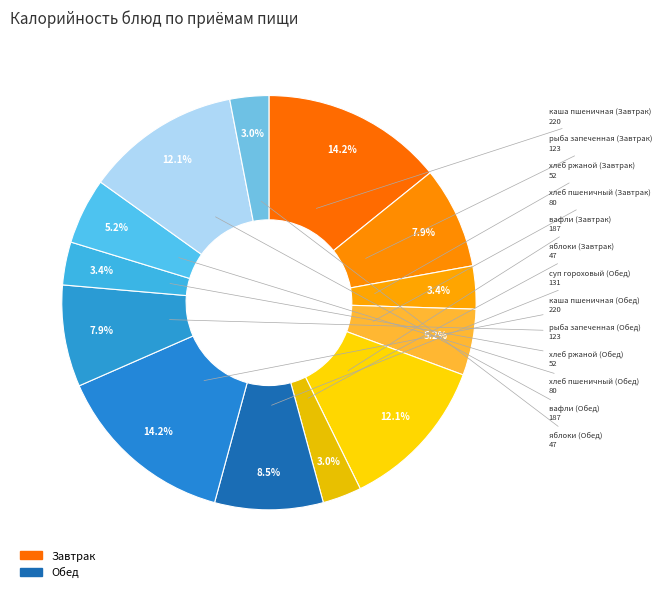

How many segments does this pie chart have?

13